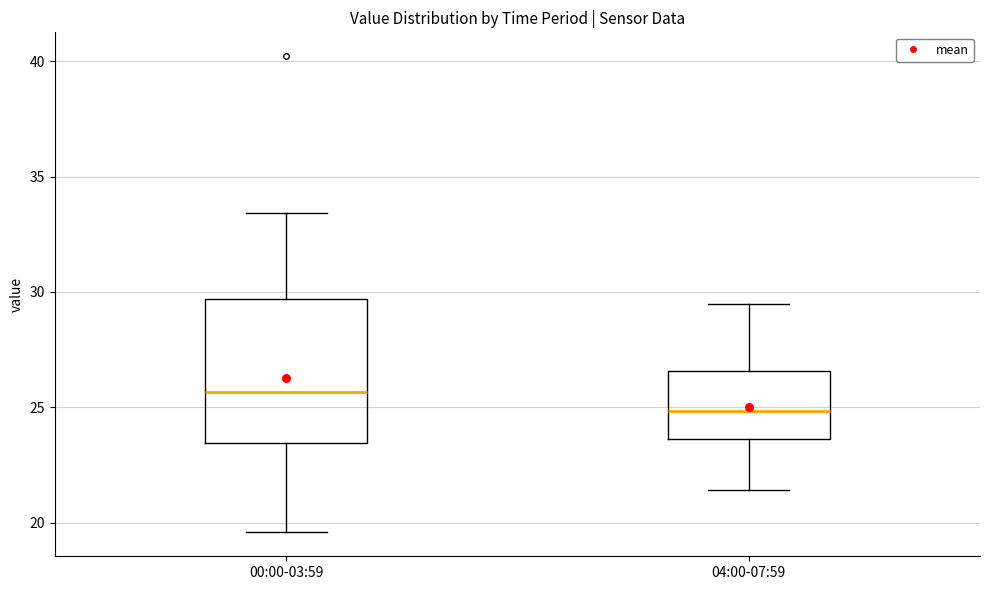

Reading left to right, transcribe this box plot: for each box, give where its median line is, the range the box spans, and where its two whiskers end, as read against the y-axis. The values are not printed on the chart, so give them approximately, as read against the axis.

00:00-03:59: median 25.5, box 23.5 to 29.5, whiskers 19.5 to 33.5
04:00-07:59: median 25.0, box 23.5 to 26.5, whiskers 21.5 to 29.5